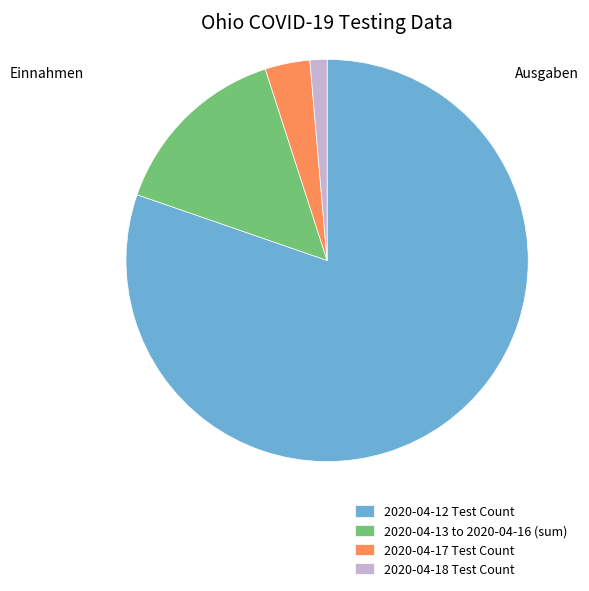

Does 2020-04-12 Test Count represent more than half of the total?

Yes